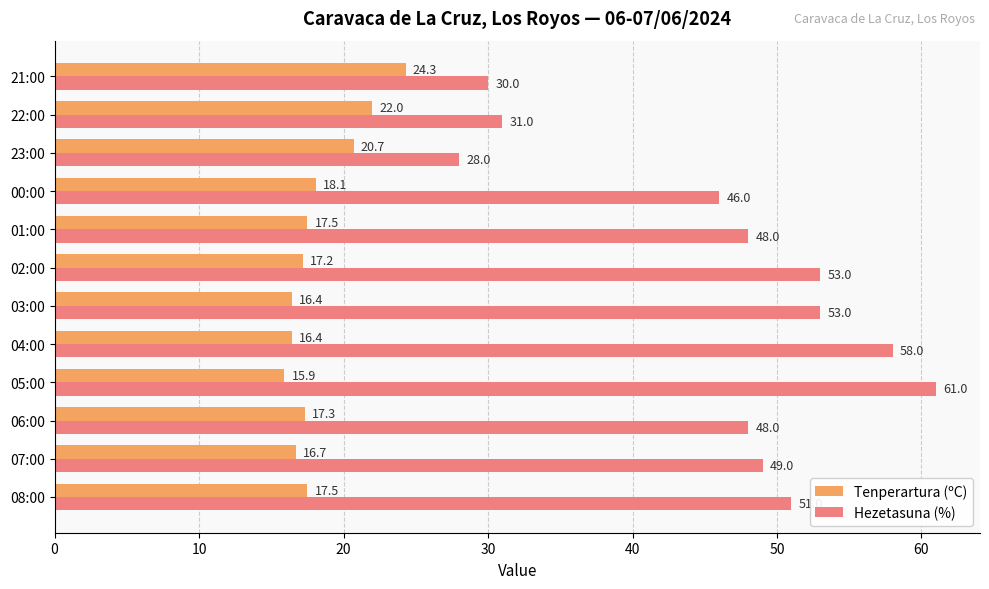

What is the total value across all series at 04:00?

74.4